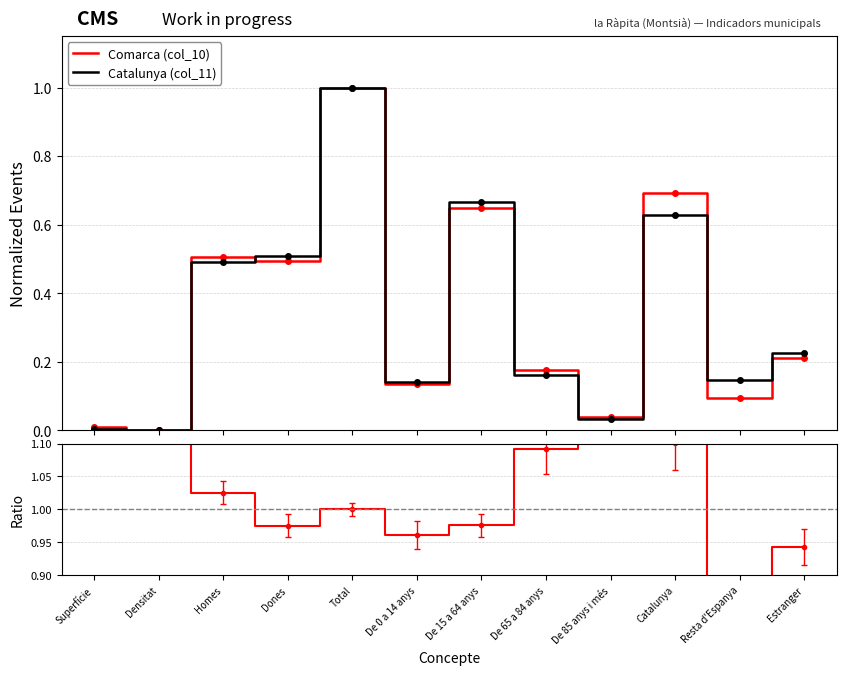

True or false: Ratio and Catalunya (col_11) cross at least once.

False